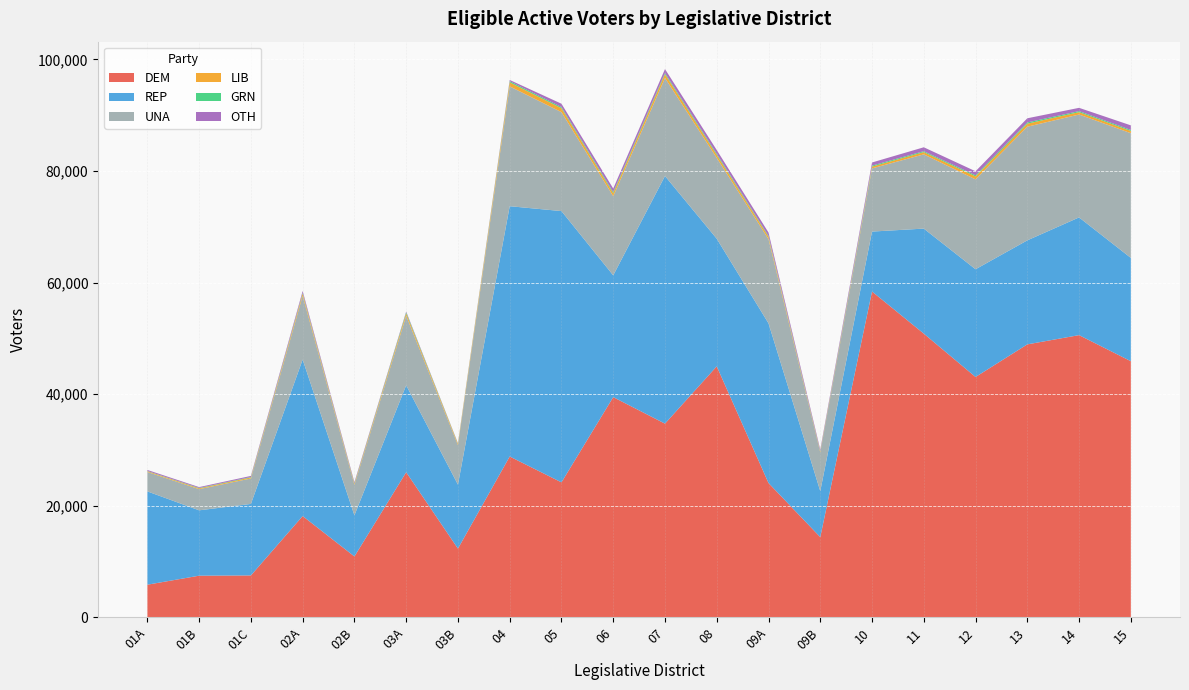

Reading left to right, what are all the values shown in this chart?

DEM: 5834	7448	7495	18140	10896	25992	12305	28813	24180	39457	34703	44973	24060	14361	58385	50840	43068	48913	50569	45896
REP: 16723	11718	12820	28053	7374	15588	11467	44867	48625	21830	44386	22878	28629	8246	10748	18824	19310	18645	21102	18518
UNA: 3482	3793	4559	11405	5460	12454	7094	21479	17734	14187	17571	14487	15100	6948	11324	13306	16113	20374	18441	22353
LIB: 135	151	185	417	209	441	232	717	706	525	684	536	432	148	318	407	532	545	428	397
GRN: 44	68	84	138	84	193	57	209	201	213	210	206	147	78	178	165	194	215	185	183
OTH: 185	151	190	331	188	137	58	223	603	637	706	667	594	269	564	699	725	747	587	823